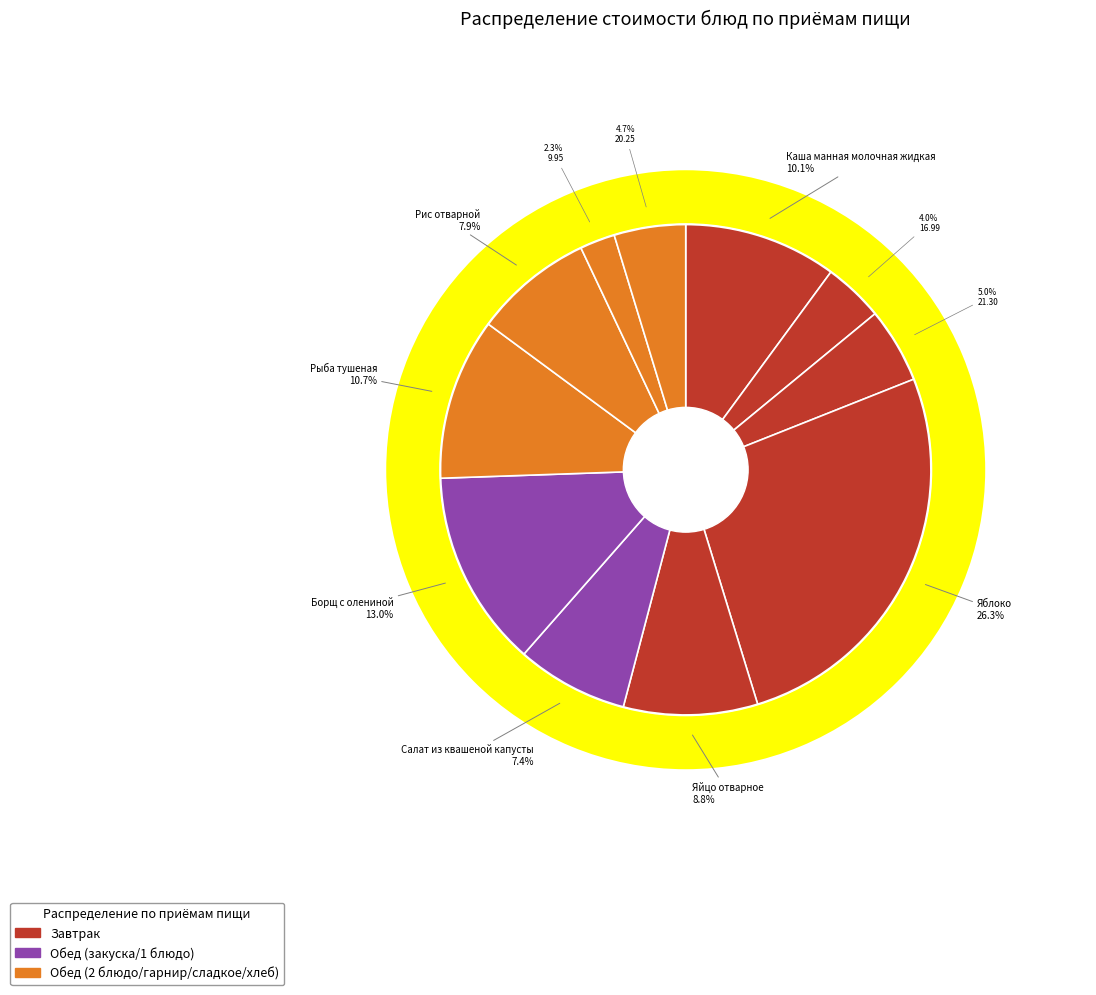

Is there any slice that represents more than half of the pie?

No